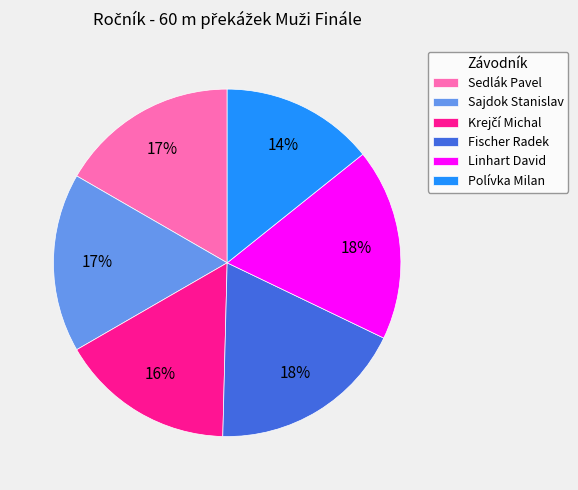

Between Sedlák Pavel and Fischer Radek, which is larger?

Fischer Radek